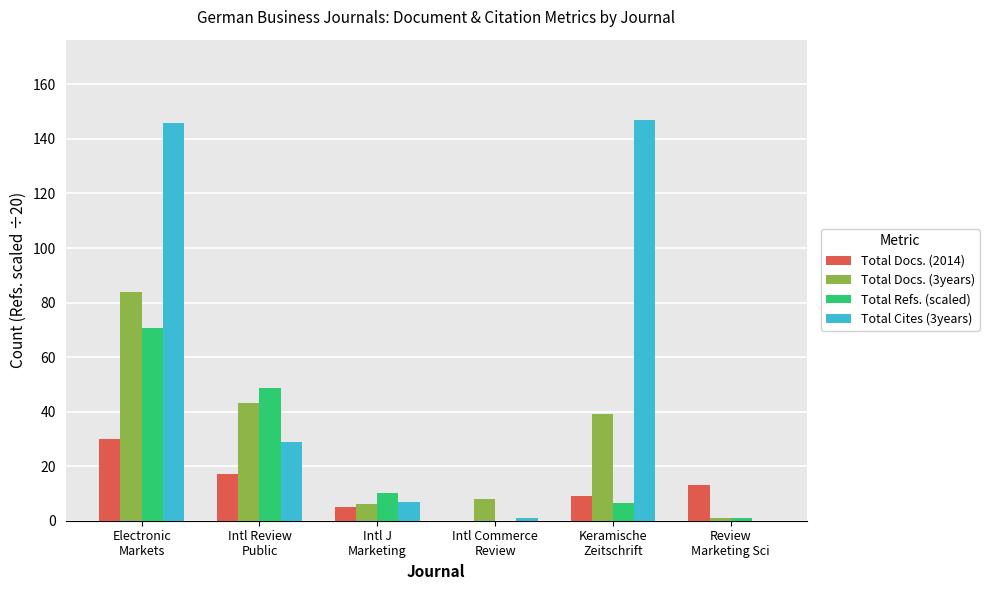

What is the greatest value displayed?

147.0